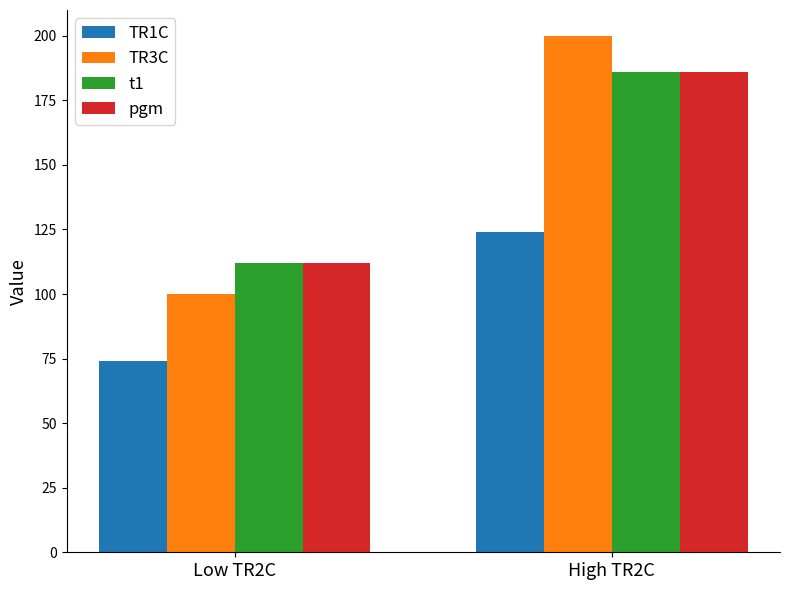

Where is t1 nearest to the value 149?

Low TR2C